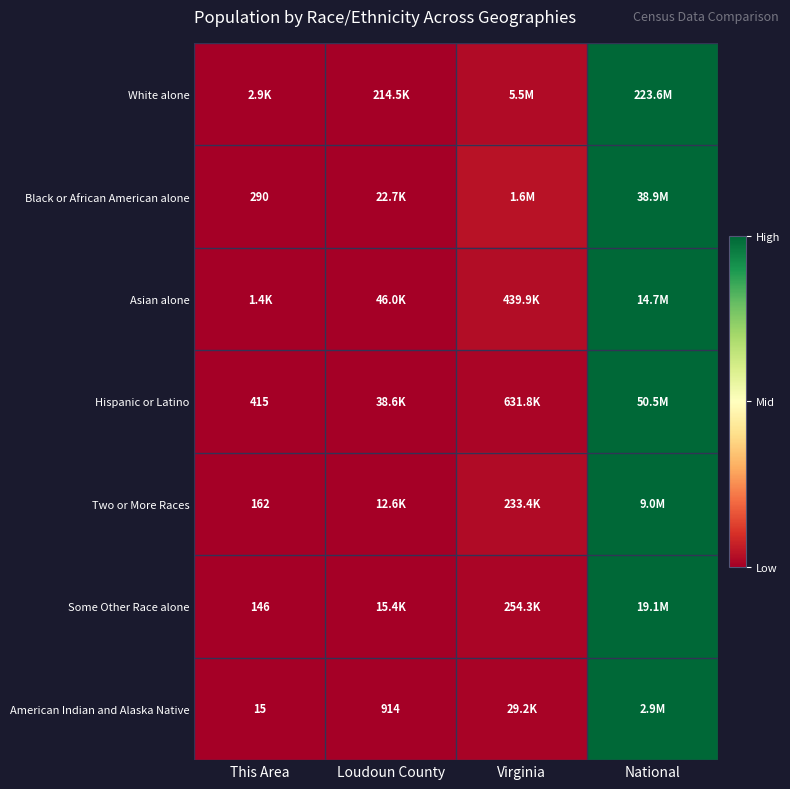

At which label is American Indian and Alaska Native closest to 0?

This Area